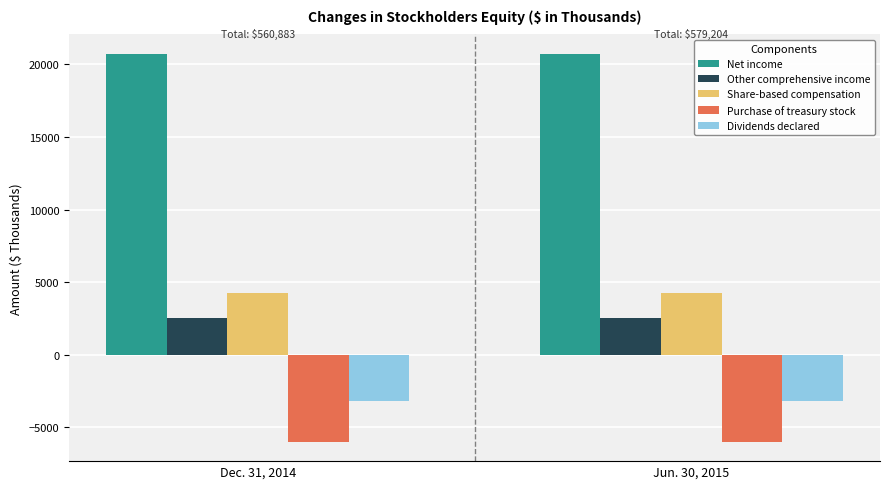

What is the total value across all series at Dec. 31, 2014?

18330